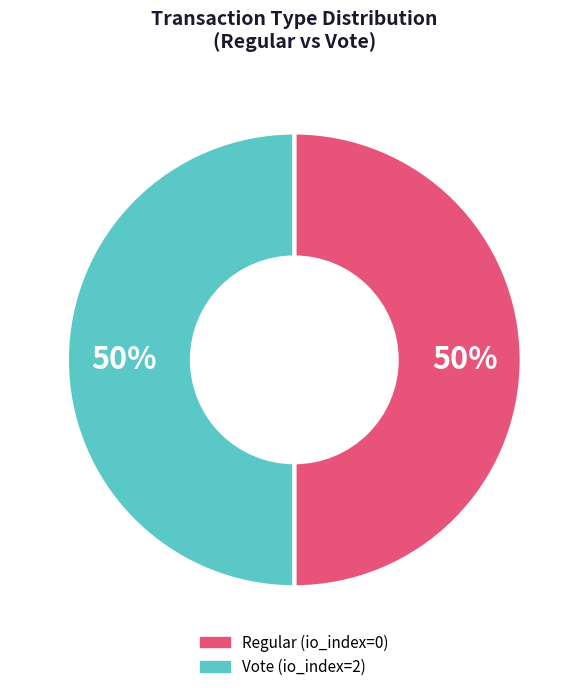

True or false: Vote accounts for 50% of the total.

True